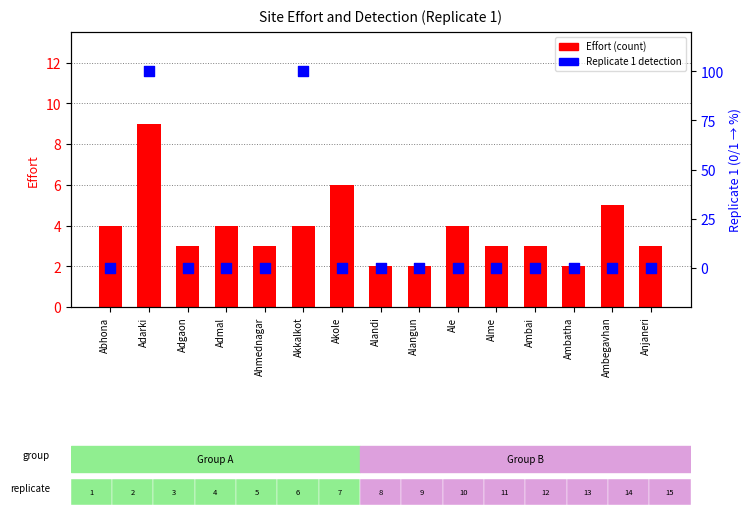

Which series has the widest spread of Y values?

Replicate 1 (detection)